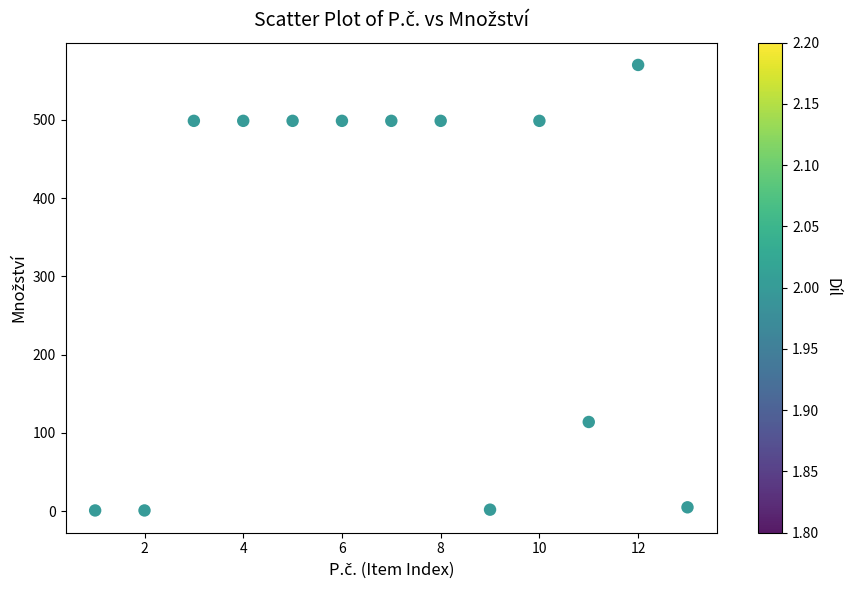

What Y value in the scatter plot is closest to 285?

114.0